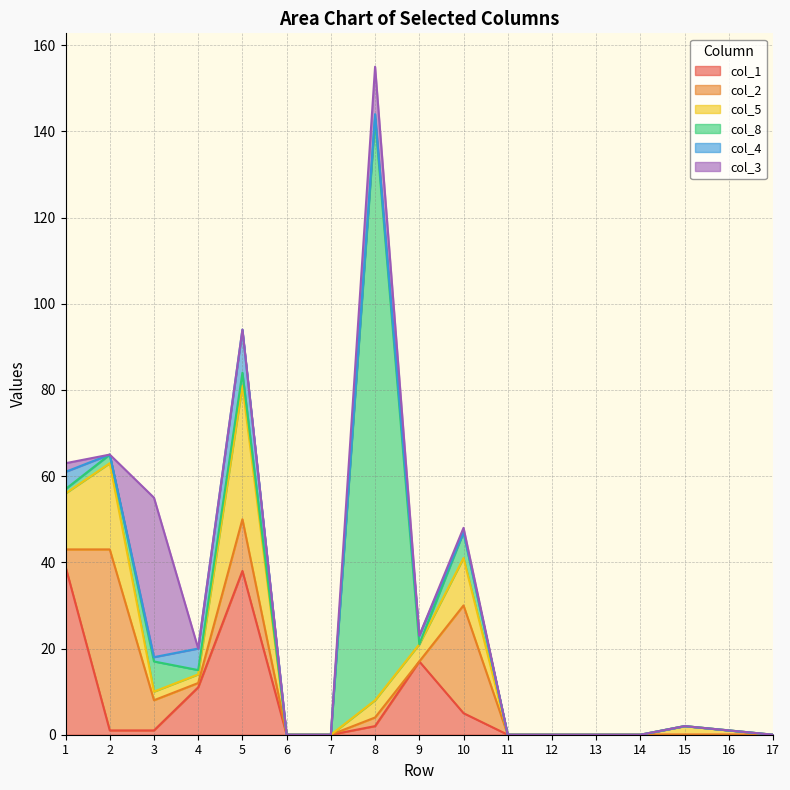

Between 4 and 14, which is larger?

4